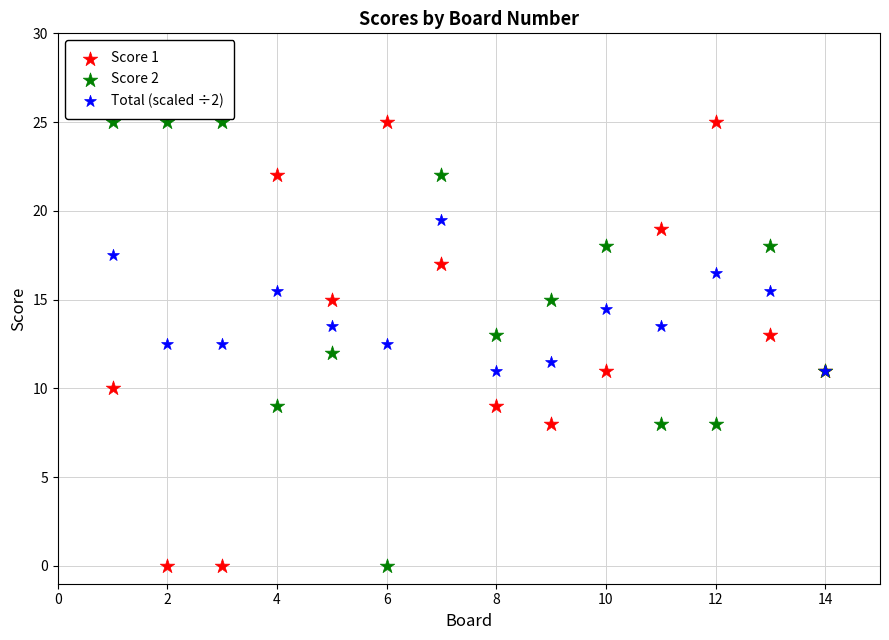

What is the X range (max minus min) for the scatter plot?

13.0